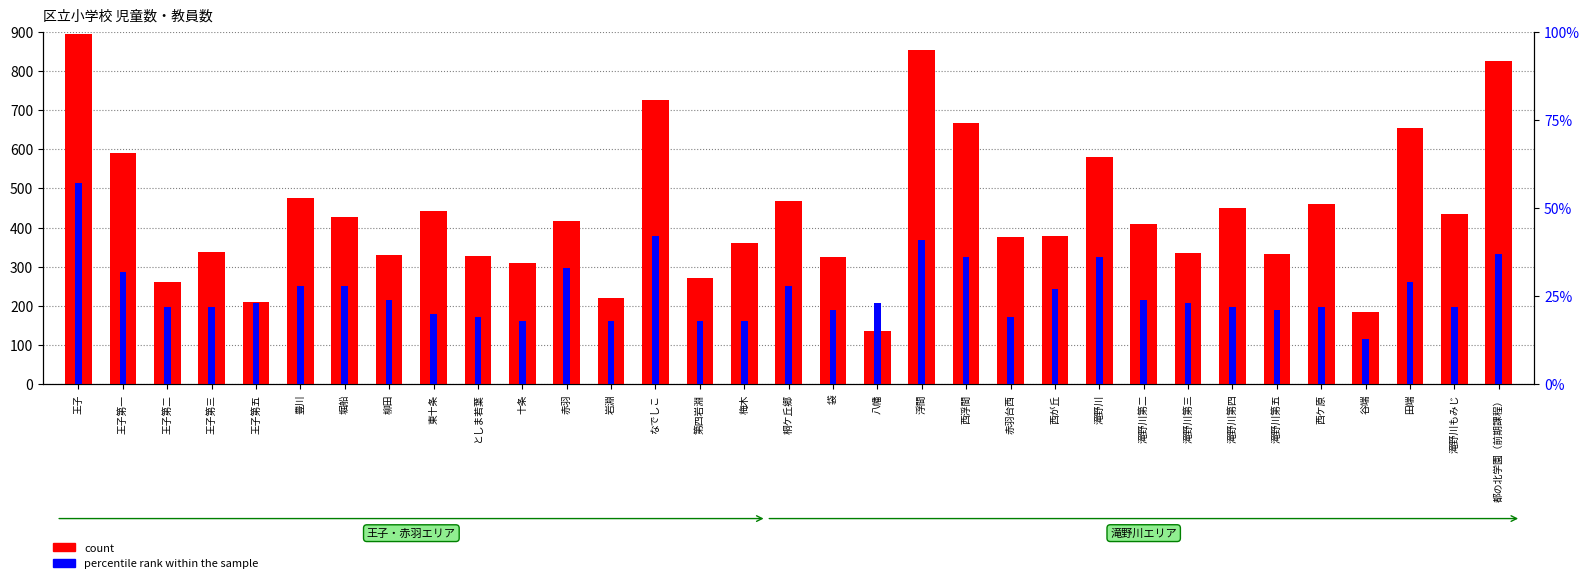

The count series shows 199 at 八幡. True or false?

False